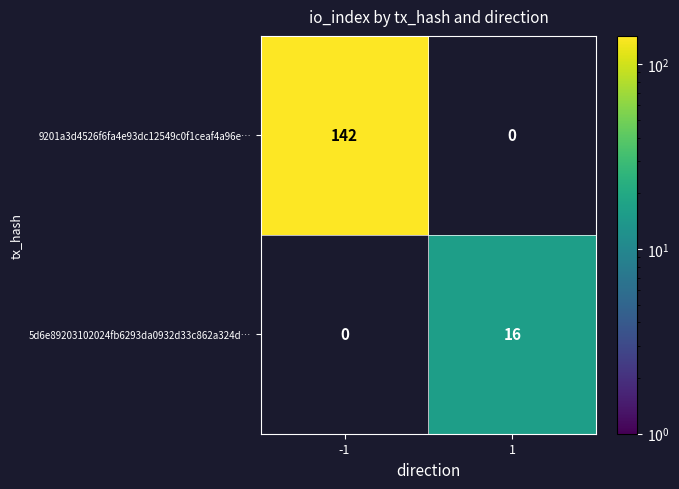

What is the approximate value of 9201a3d4526f6fa4e93dc12549c0f1ceaf4a96e… at -1?

142